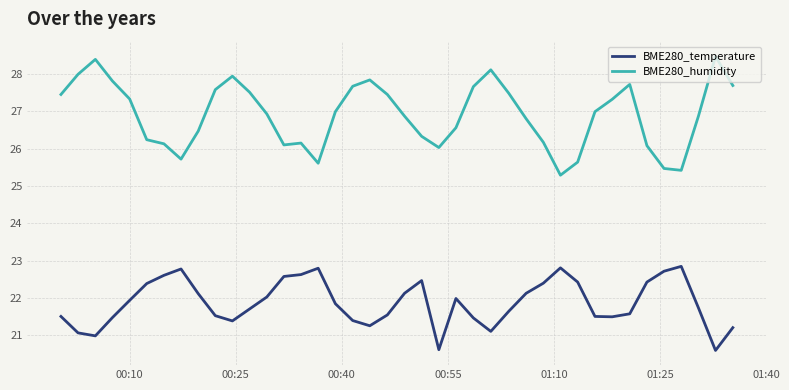

Which series has the largest range (max minus min)?

BME280_humidity